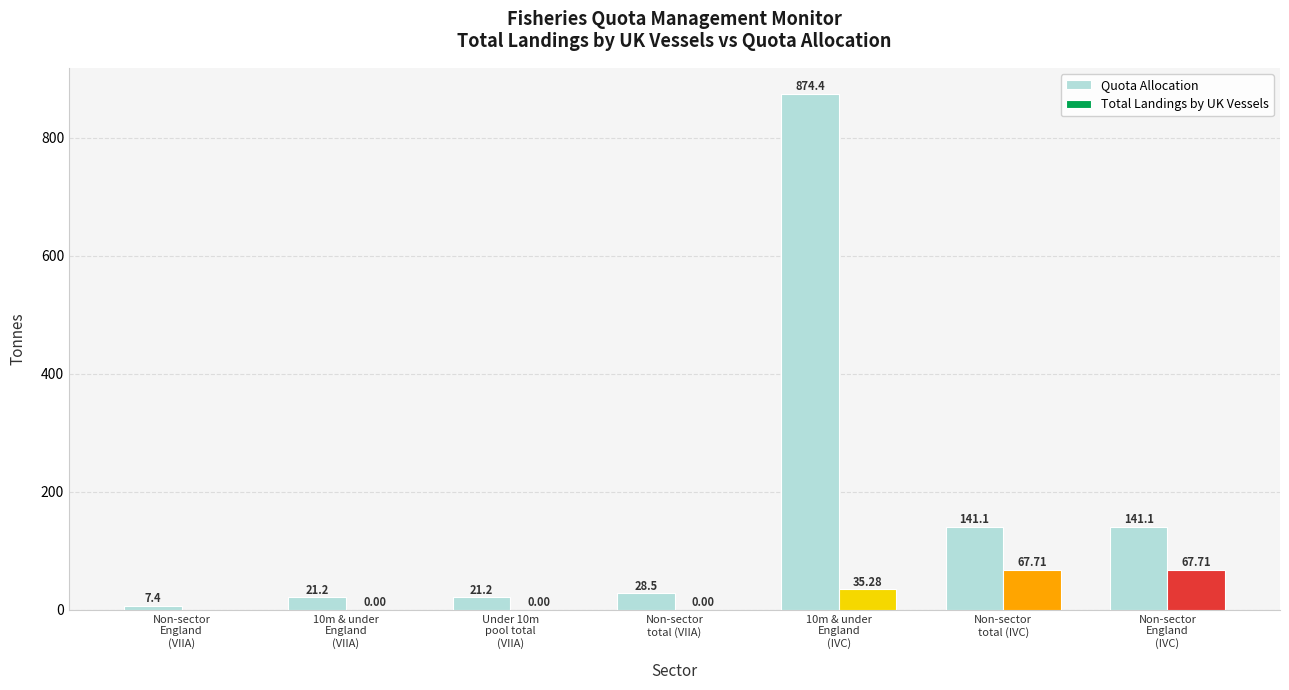

Between Under 10m
pool total
(VIIA) and 10m & under
England
(IVC), which series saw the biggest shift?

Quota Allocation